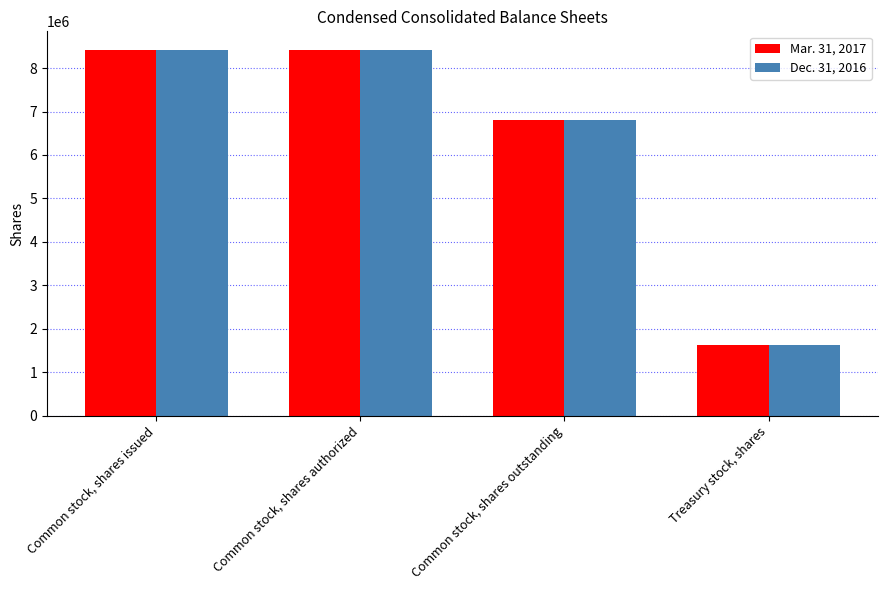

Which series has the widest spread of values?

Dec. 31, 2016